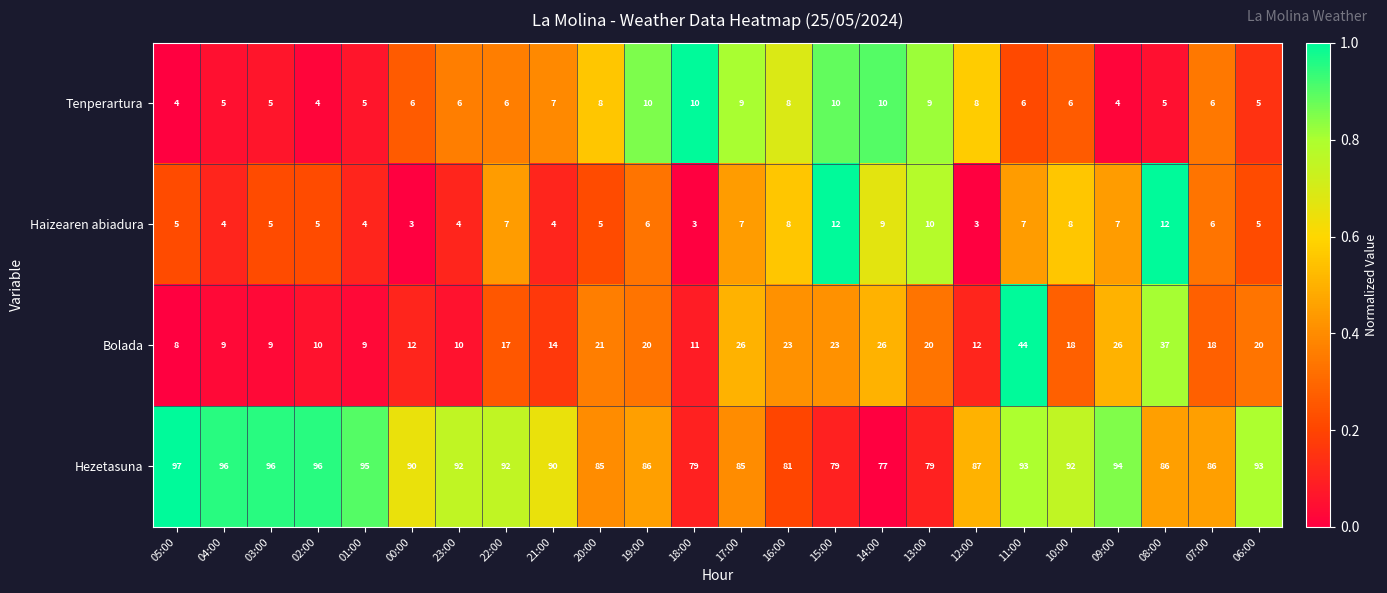

What is the average value of the Tenperartura series?

7